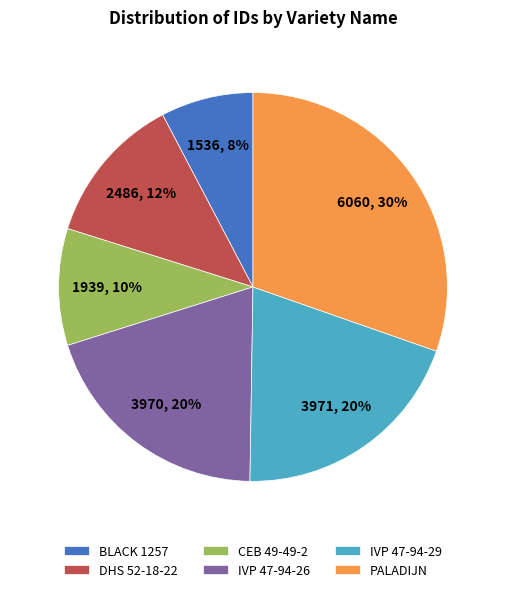

Does IVP 47-94-26 account for over 50% of the chart?

No